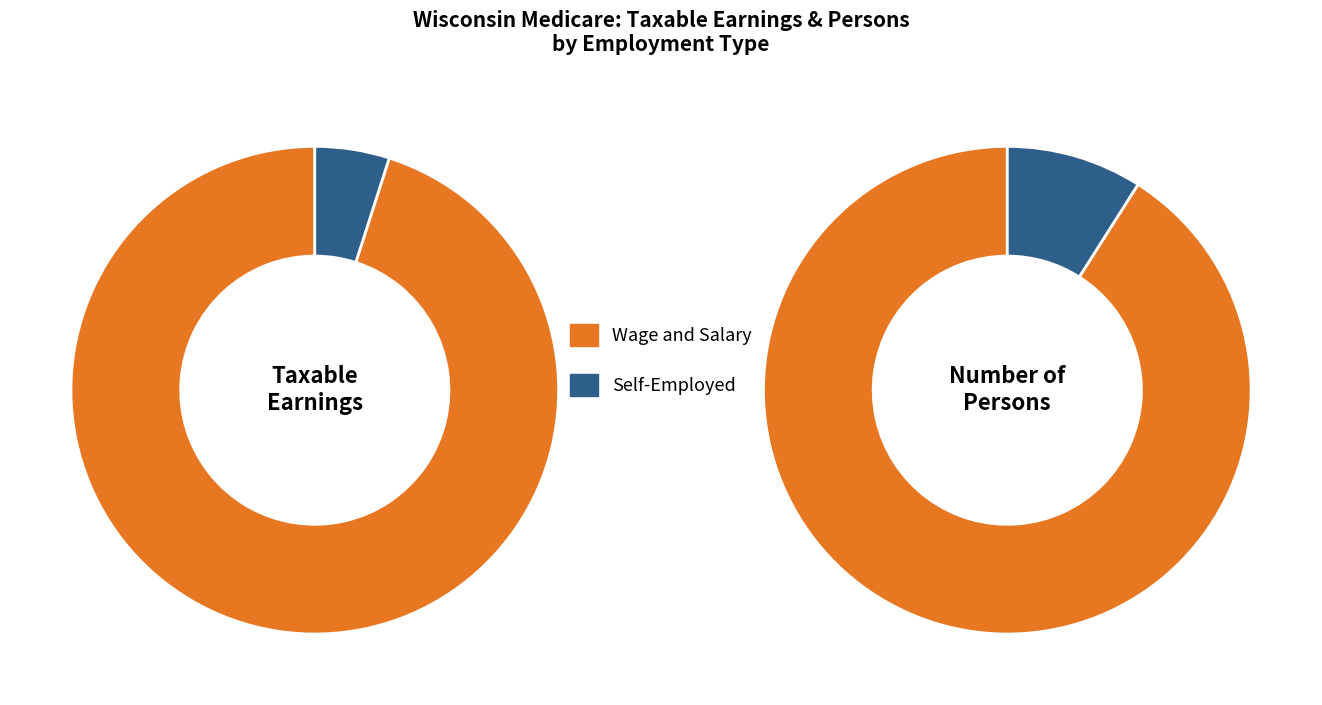

Is it true that Taxable Earnings (thousands $) is 88% of the pie?

False